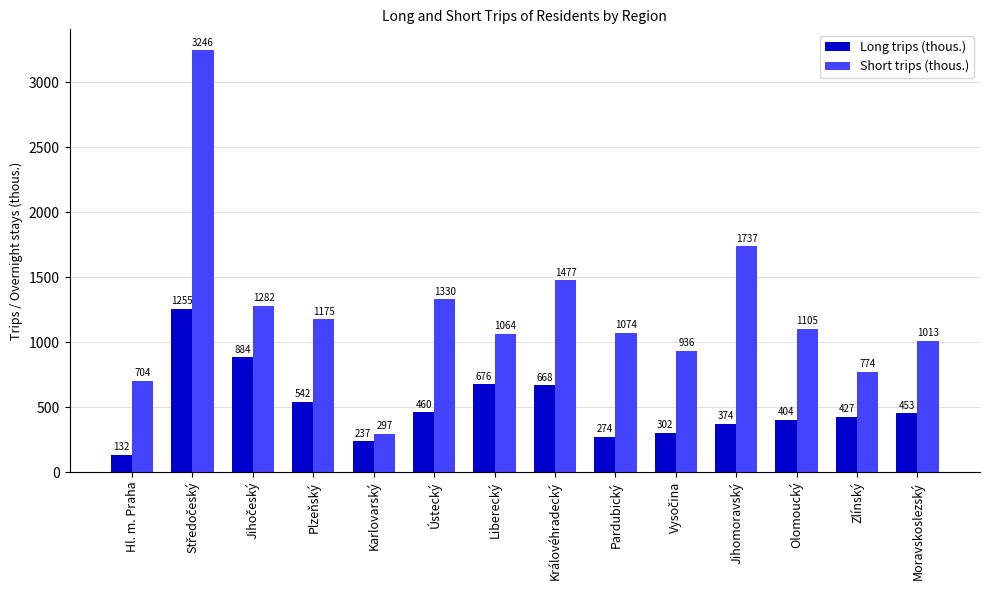

The Short trips (thous.) series shows 1648.2 at Pardubický. True or false?

False